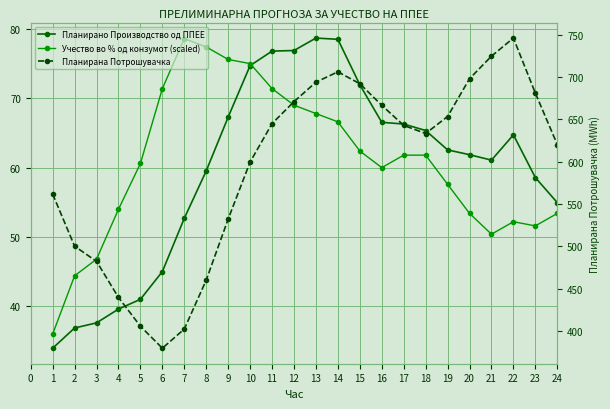

In Планирано Производство од ППЕЕ, how many points are lower than both neighbors (excluding endpoints)?

1